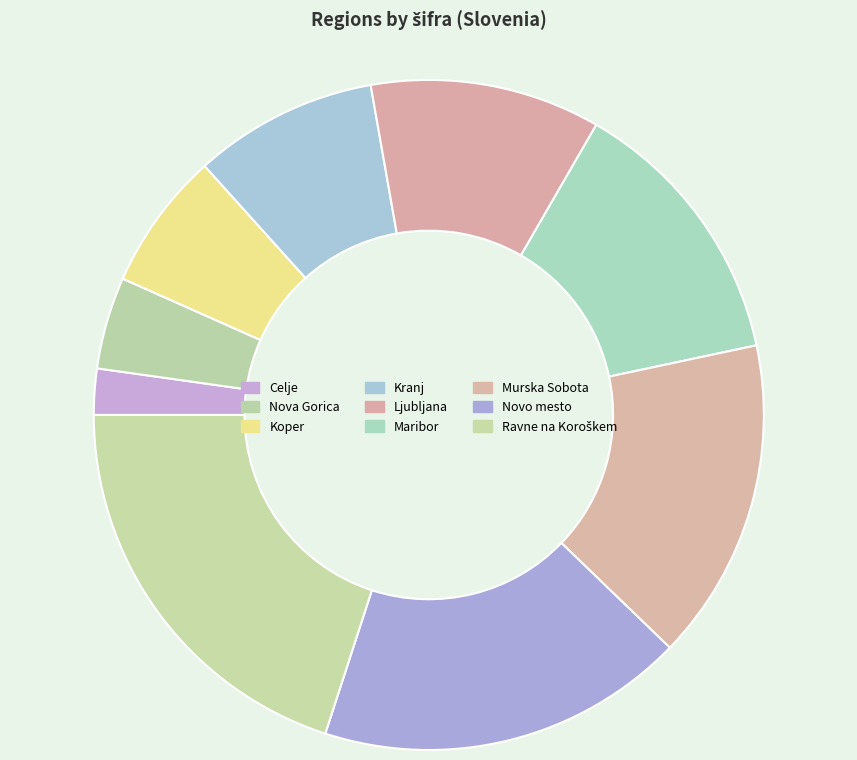

To the nearest percent, what percentage of the pie is Nova Gorica?

4%